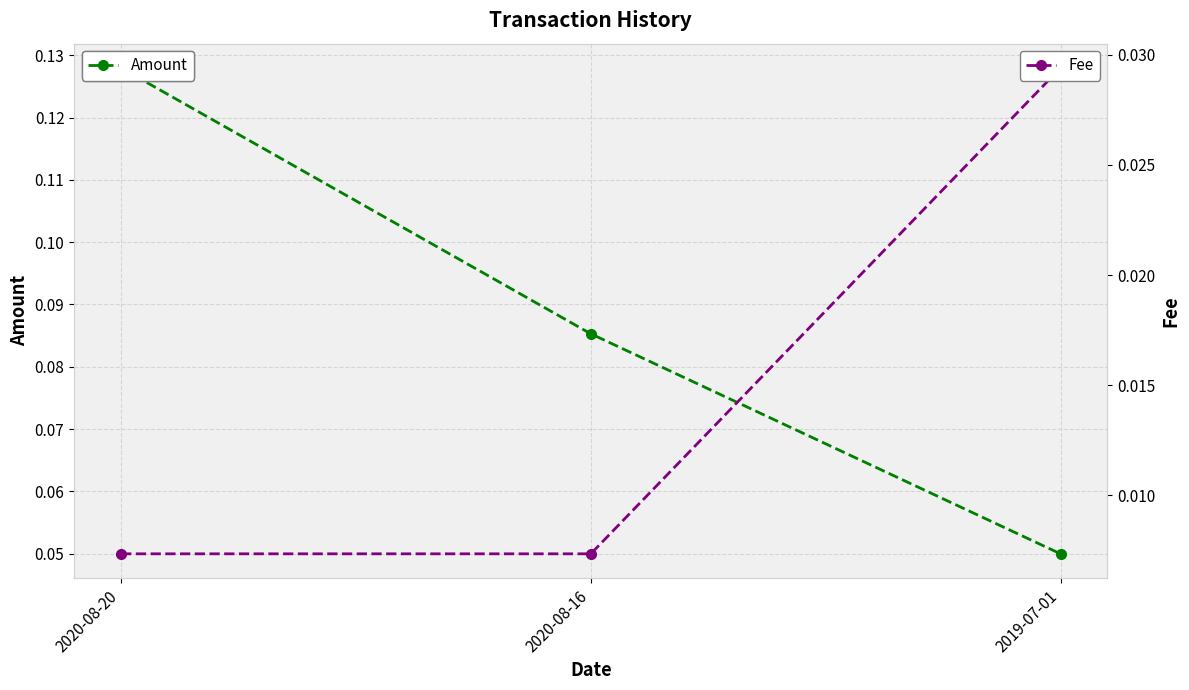

What is the label of the 1st point from the left?

2020-08-20